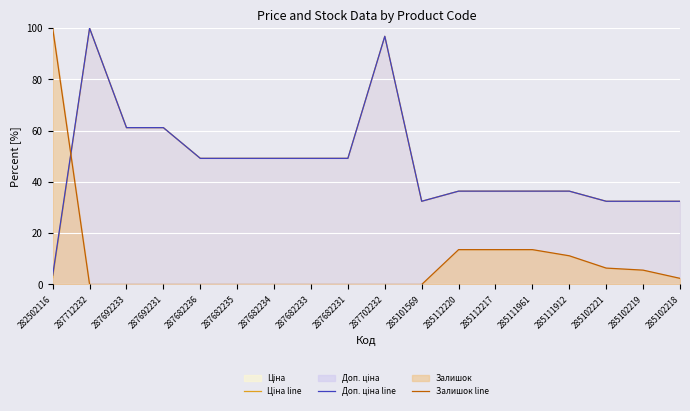

True or false: Доп. ціна line and Ціна line cross at least once.

False